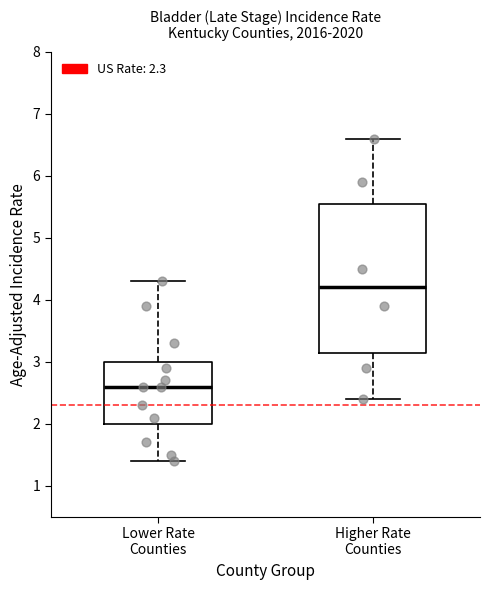

Which box's median line is the lowest?

Lower Rate Counties